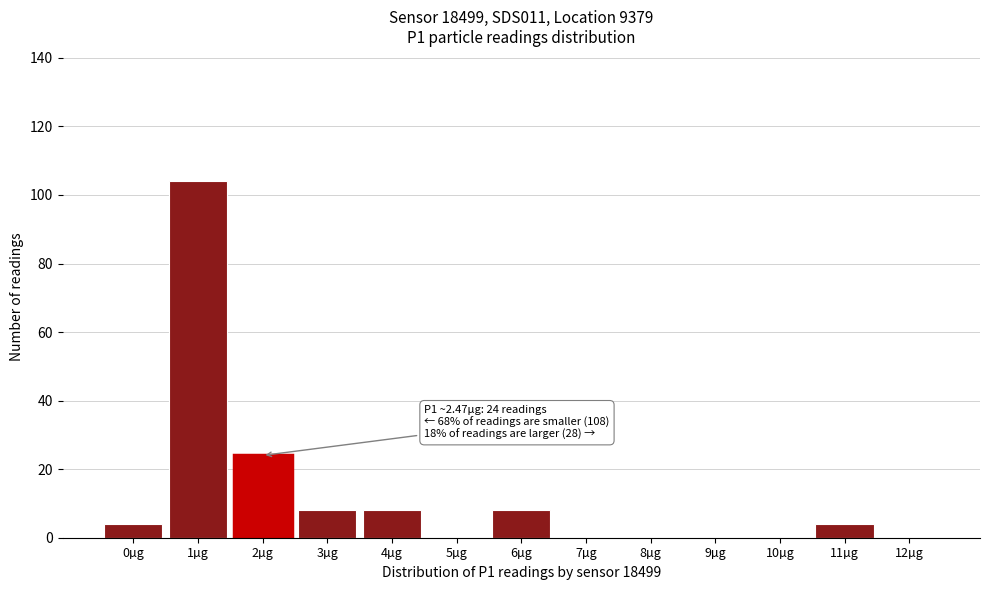

Reading left to right, extract all data points from this chart.

0µg=4	1µg=104	2µg=24	3µg=8	4µg=8	5µg=0	6µg=8	7µg=0	8µg=0	9µg=0	10µg=0	11µg=4	12µg=0